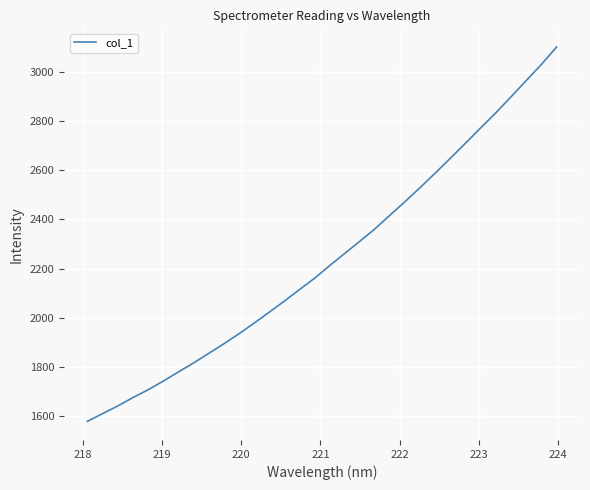

What is the maximum value shown in the chart?

3103.5